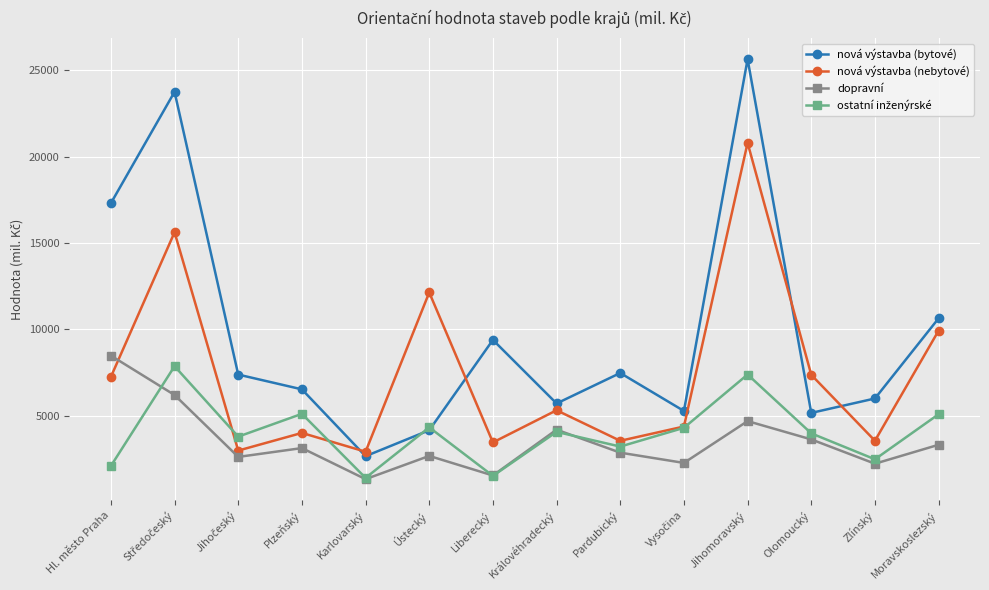

What is the label of the 11th point from the right?

Plzeňský